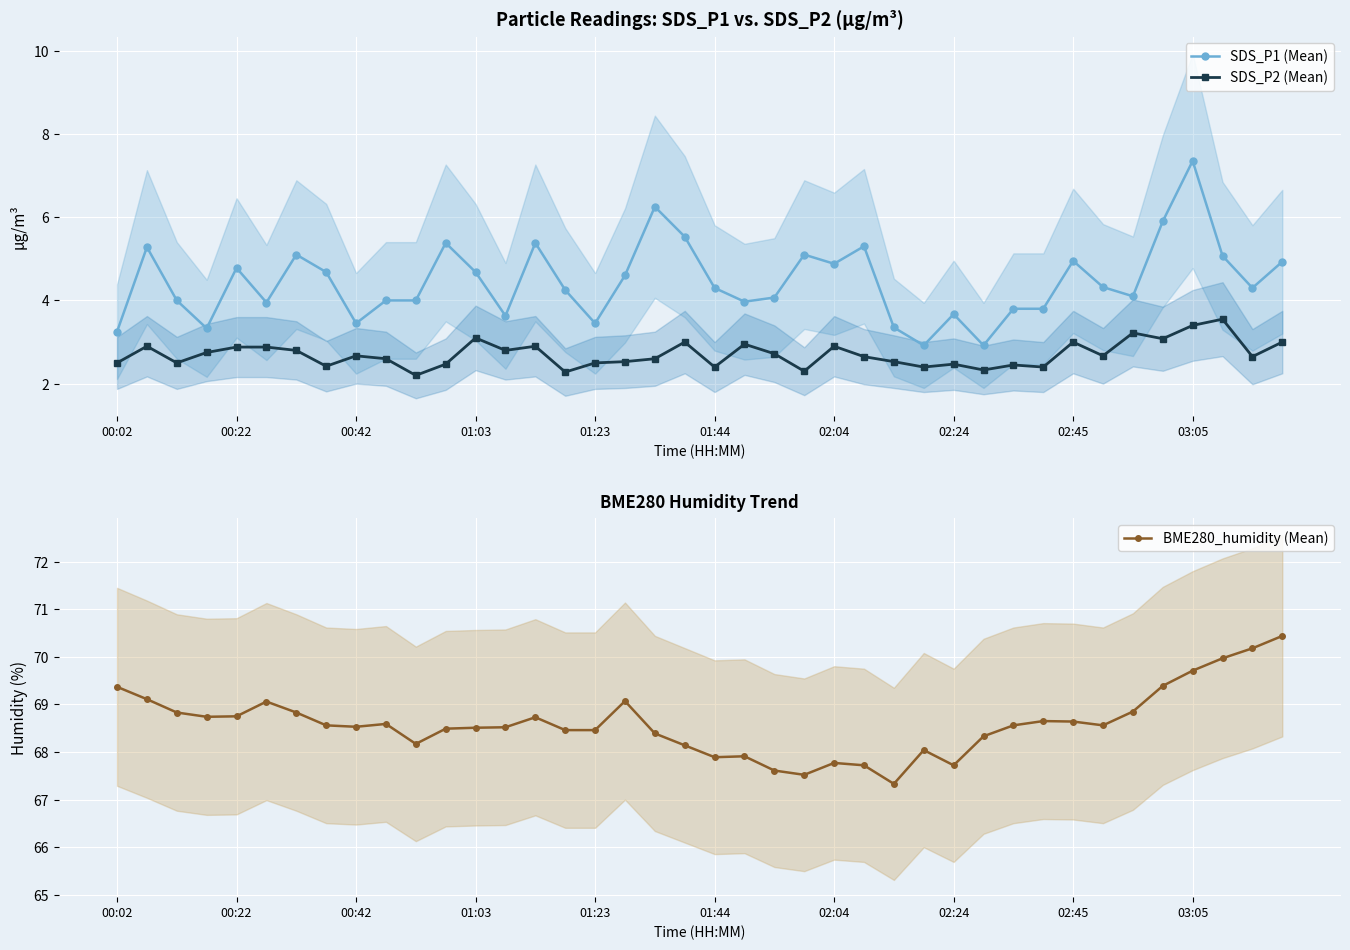

Is it true that SDS_P1 (Mean) equals 5.4 at 11?

True